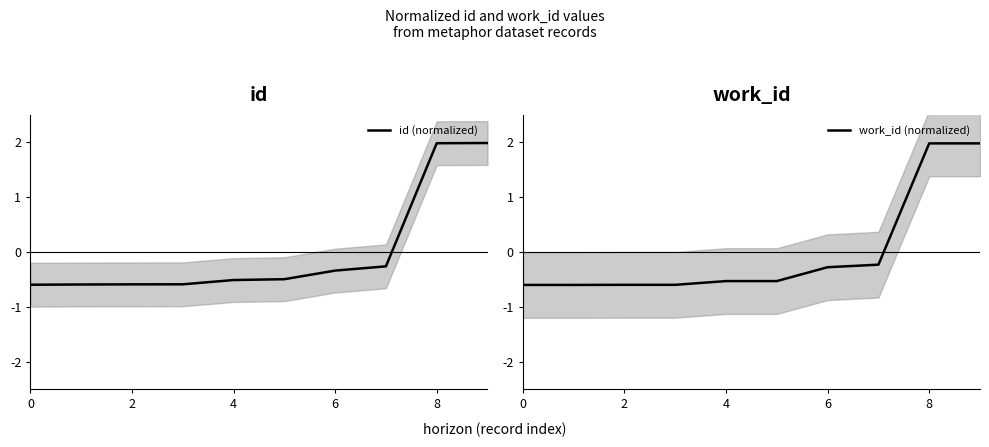

Rank the series by their maximum value, from lowest to highest.

work_id (normalized), id (normalized)